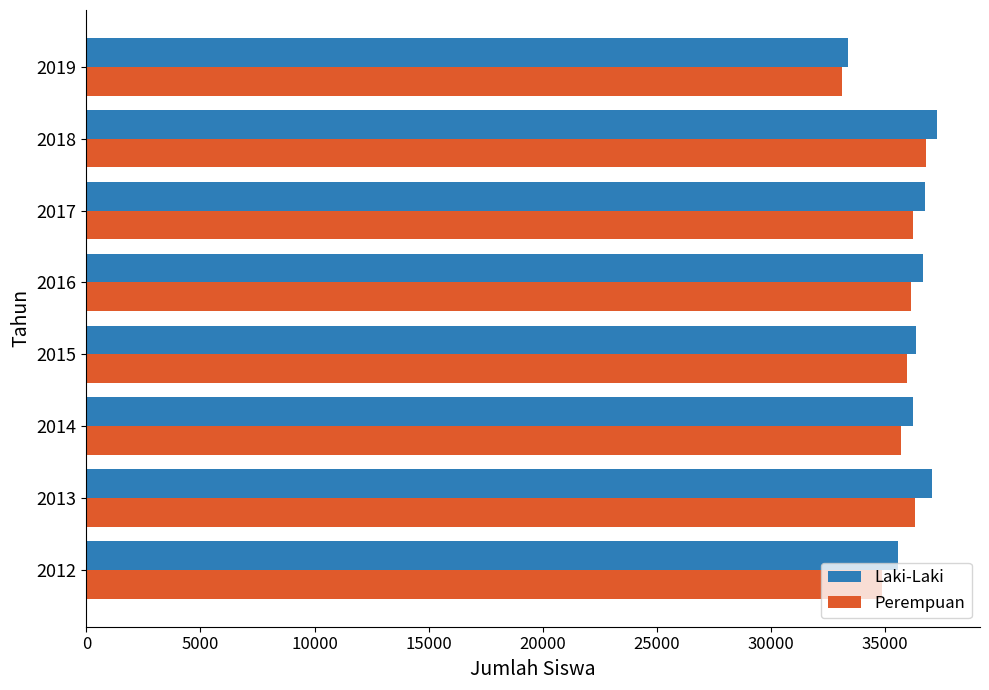

What are all the series names shown in the legend?

Laki-Laki, Perempuan